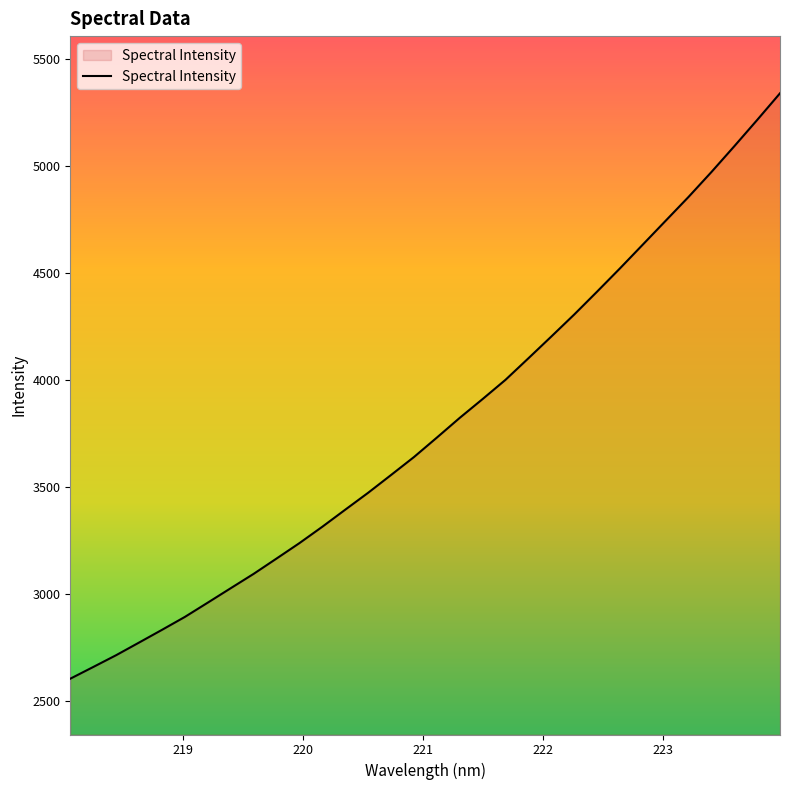

What is the difference between the maximum and minimum values?

2732.9